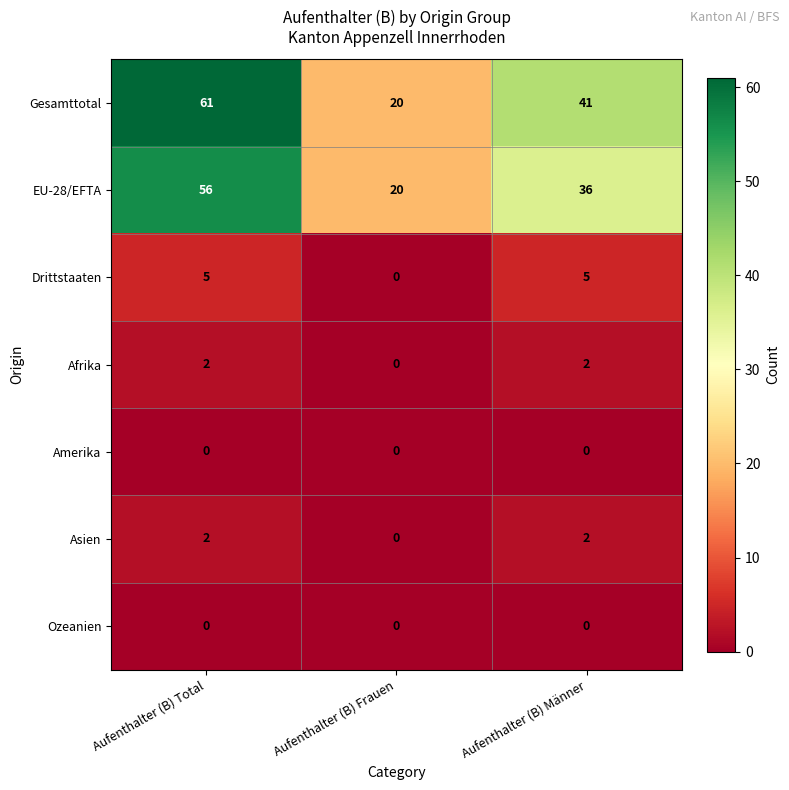

The value of Ozeanien at Aufenthalter (B) Männer is 0. True or false?

True